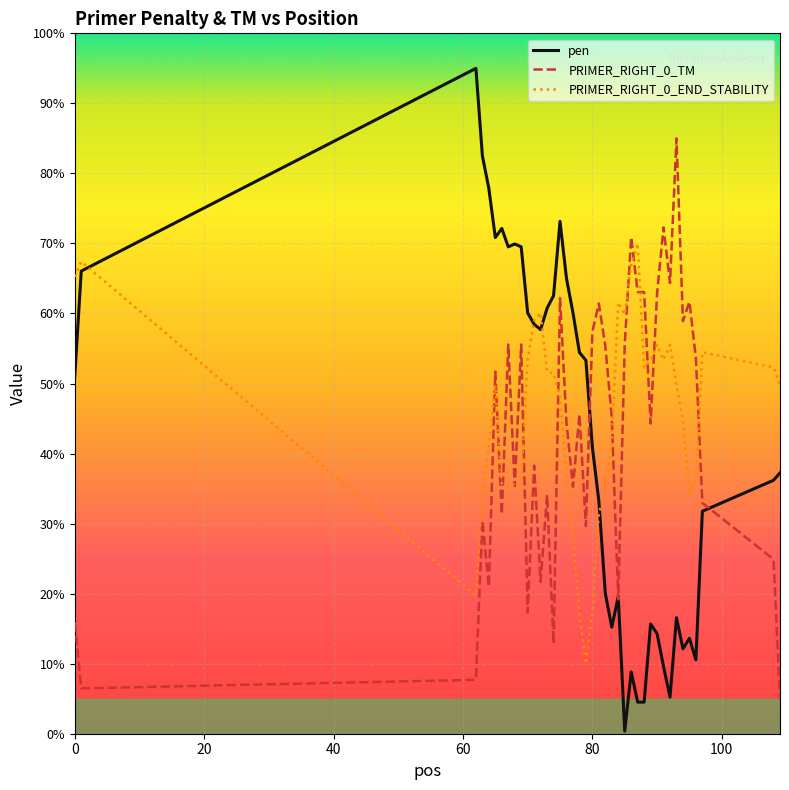

Is this an area chart (filled region under the line)?

No